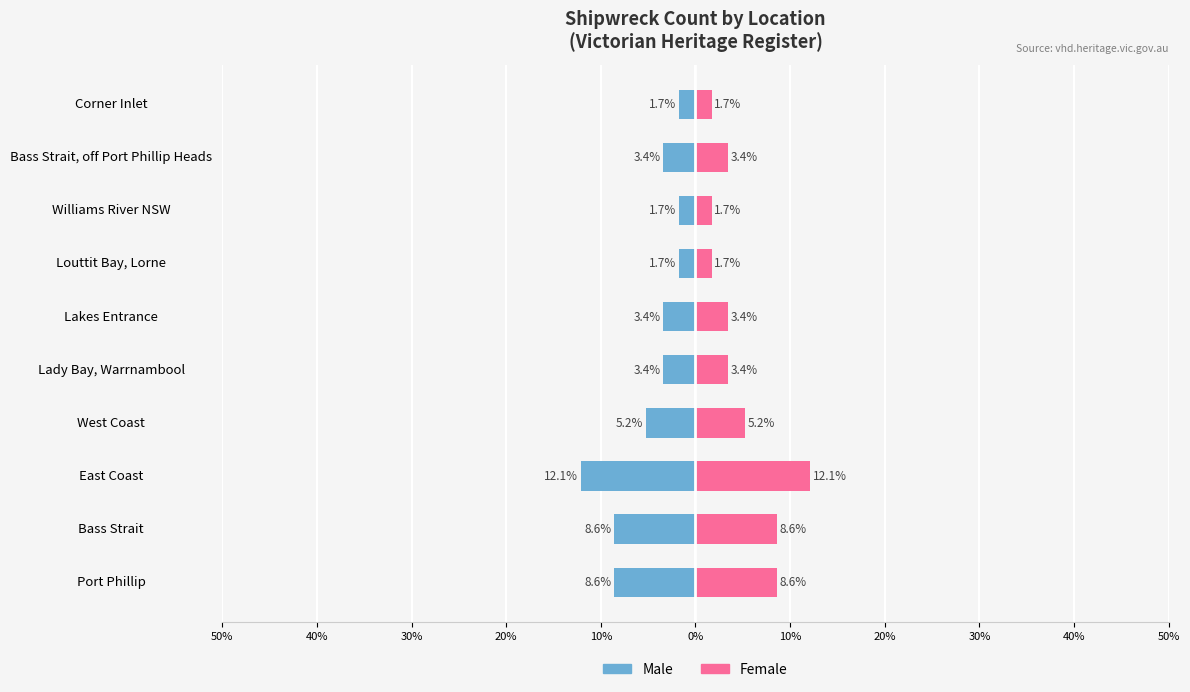

What is the difference between the maximum and minimum values in the Female series?

10.4